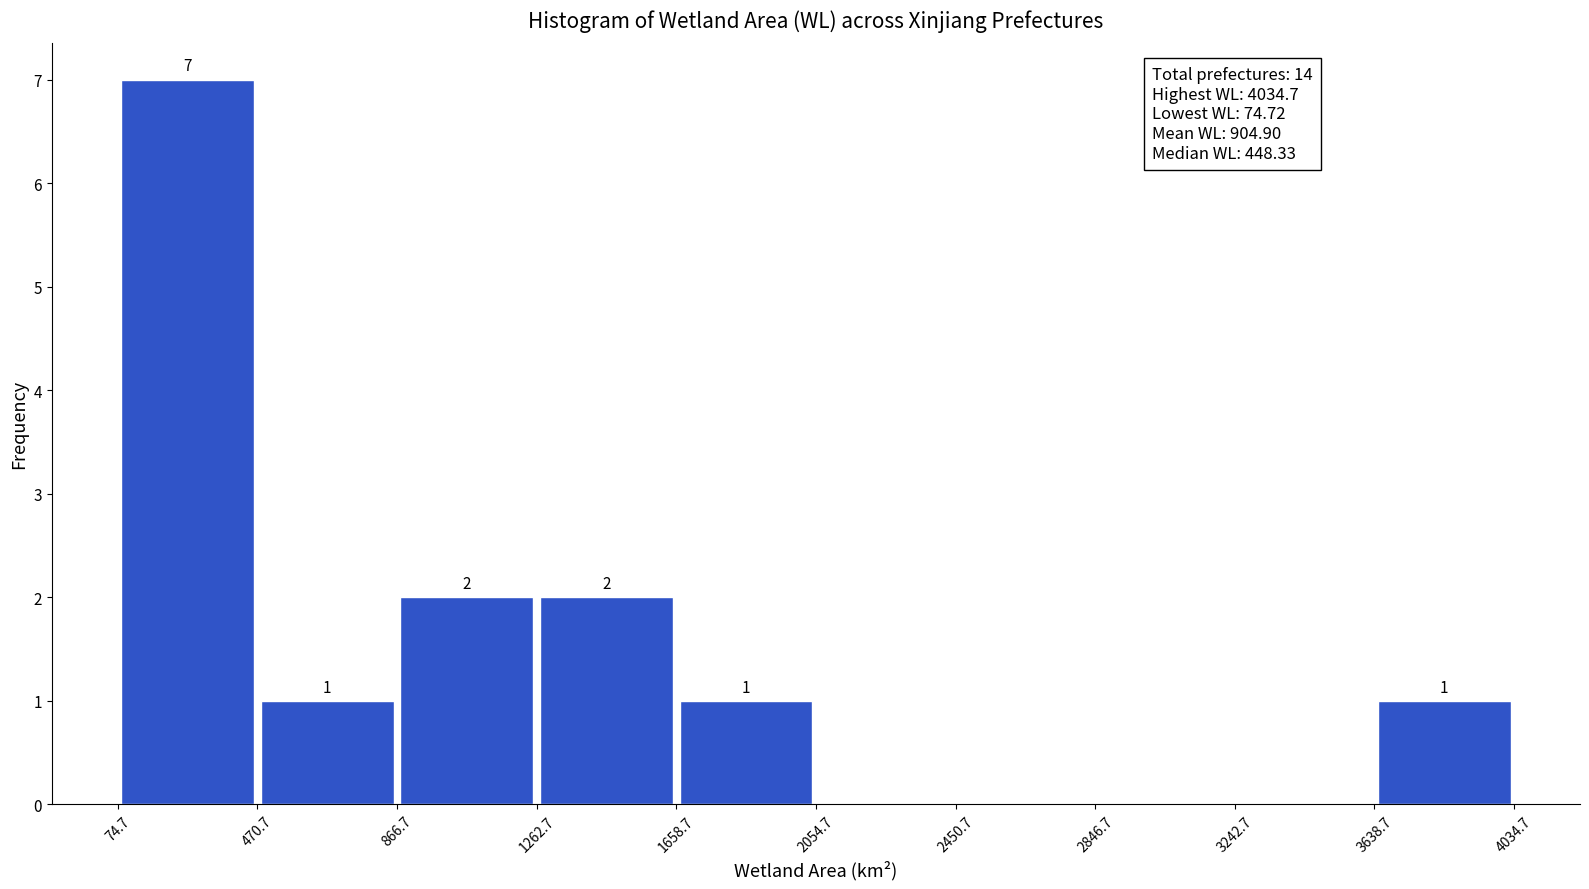

Which range on the x-axis has the tallest bar?

74.7 to 470.7